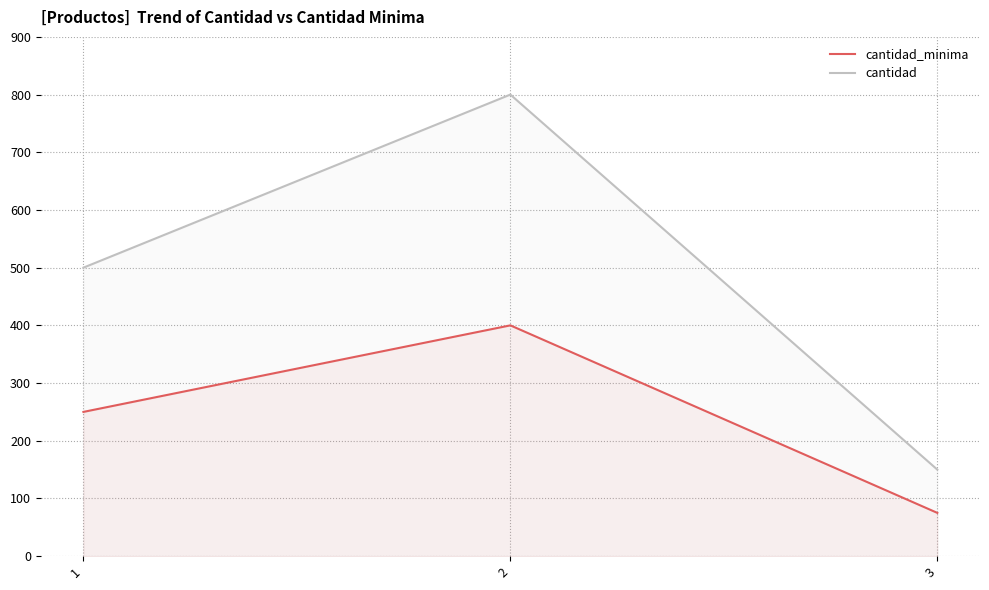

Is the value of cantidad at 1 greater than the value of cantidad_minima at 3?

Yes